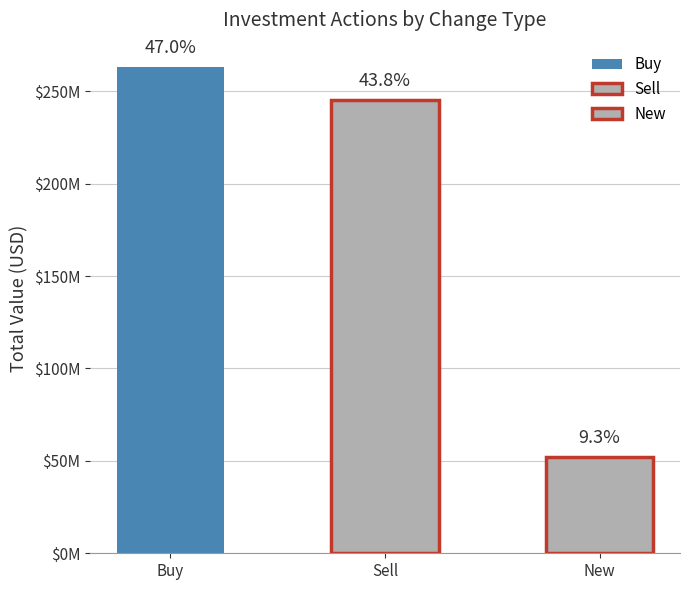

What is the change in value from Buy to Sell?

-17941000